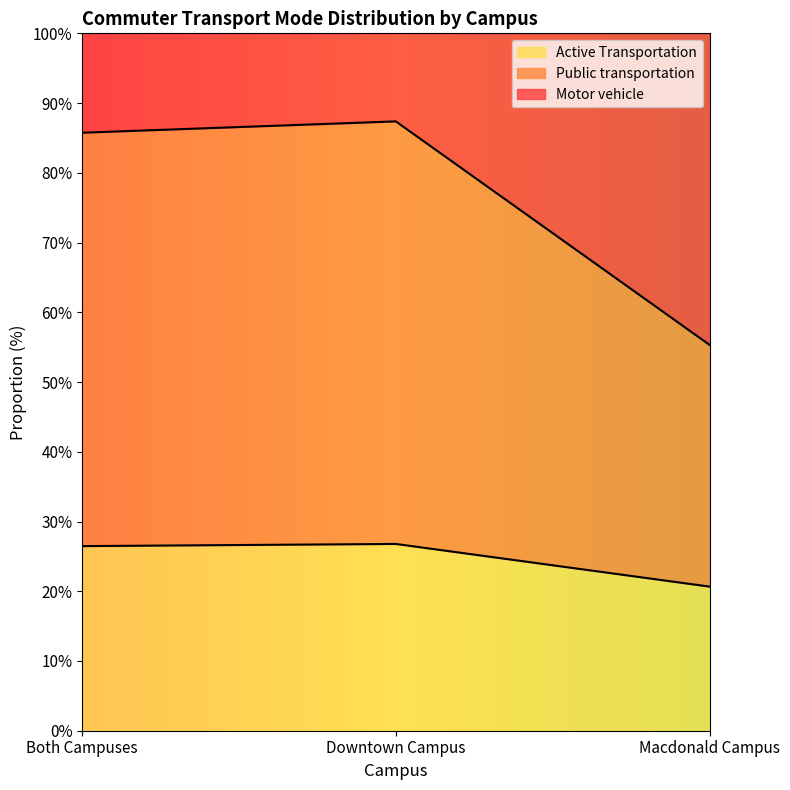

What is the label of the 2nd point from the left?

Downtown Campus